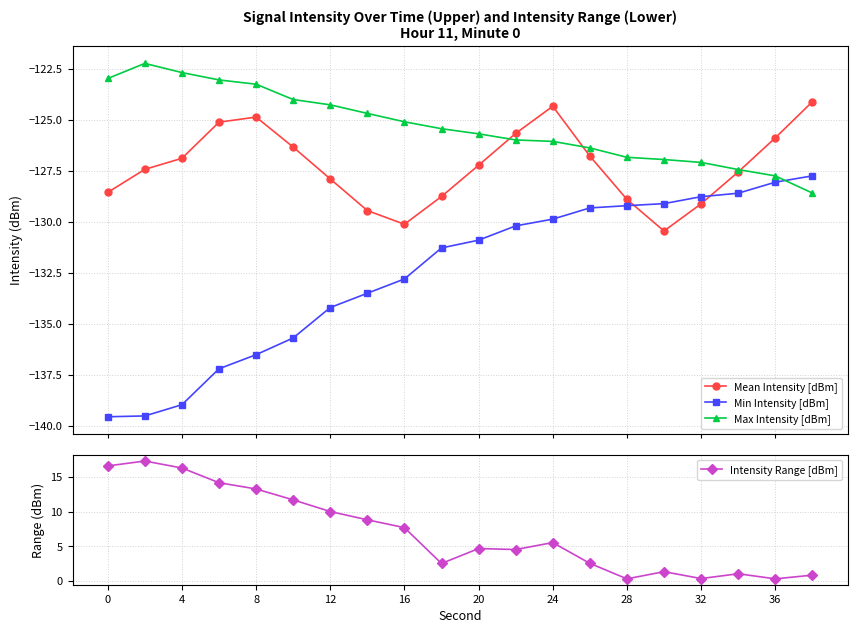

Which series has the widest spread of values?

Intensity Range [dBm]